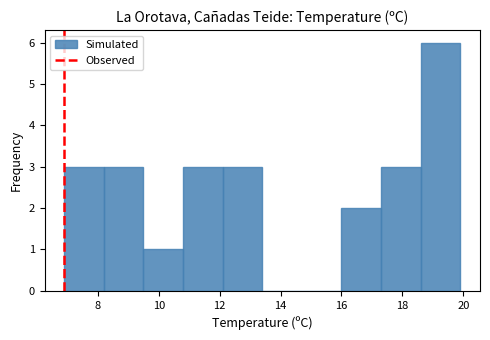

Over which range of the x-axis is the bar tallest?

18.6 to 19.9